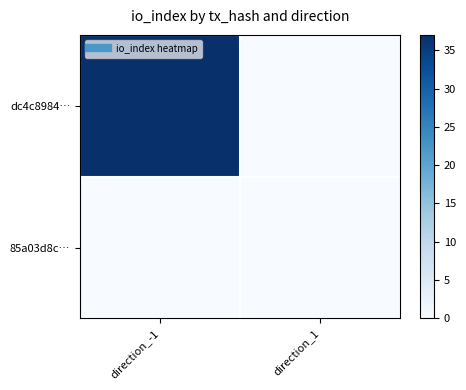

Rank the series at direction_1 from lowest to highest value.

dc4c8984…, 85a03d8c…